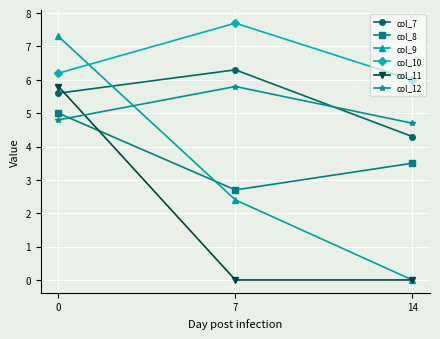

What is the lowest value of the col_12 series?

4.7